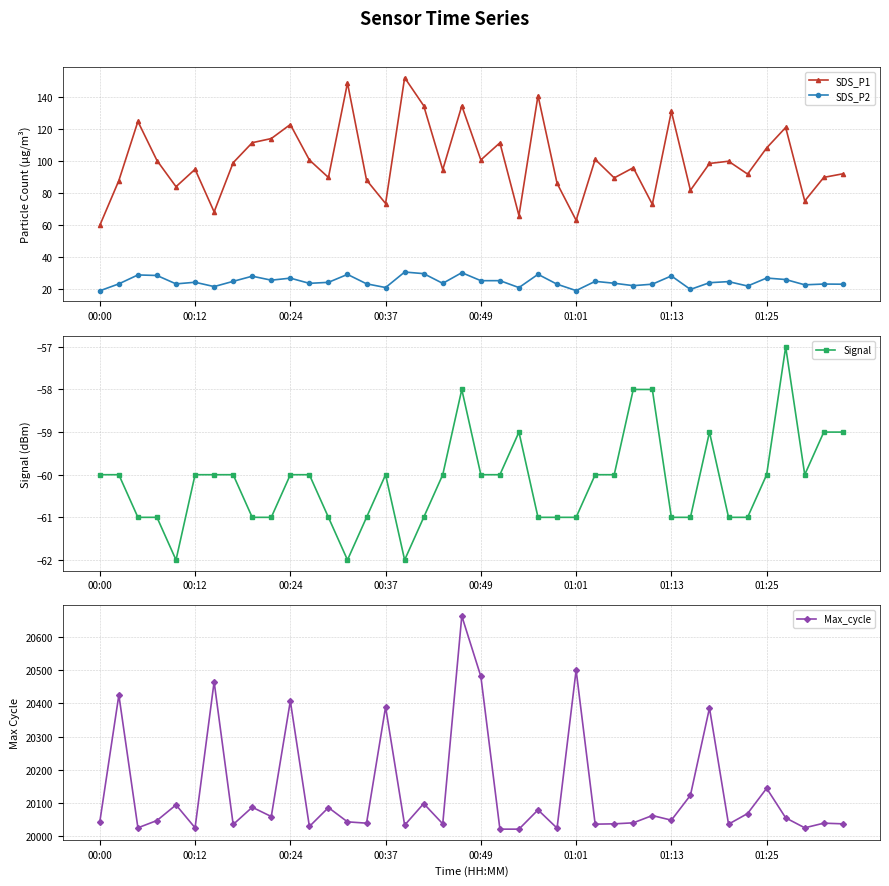

At which category does the chart reach its peak across all series?

19